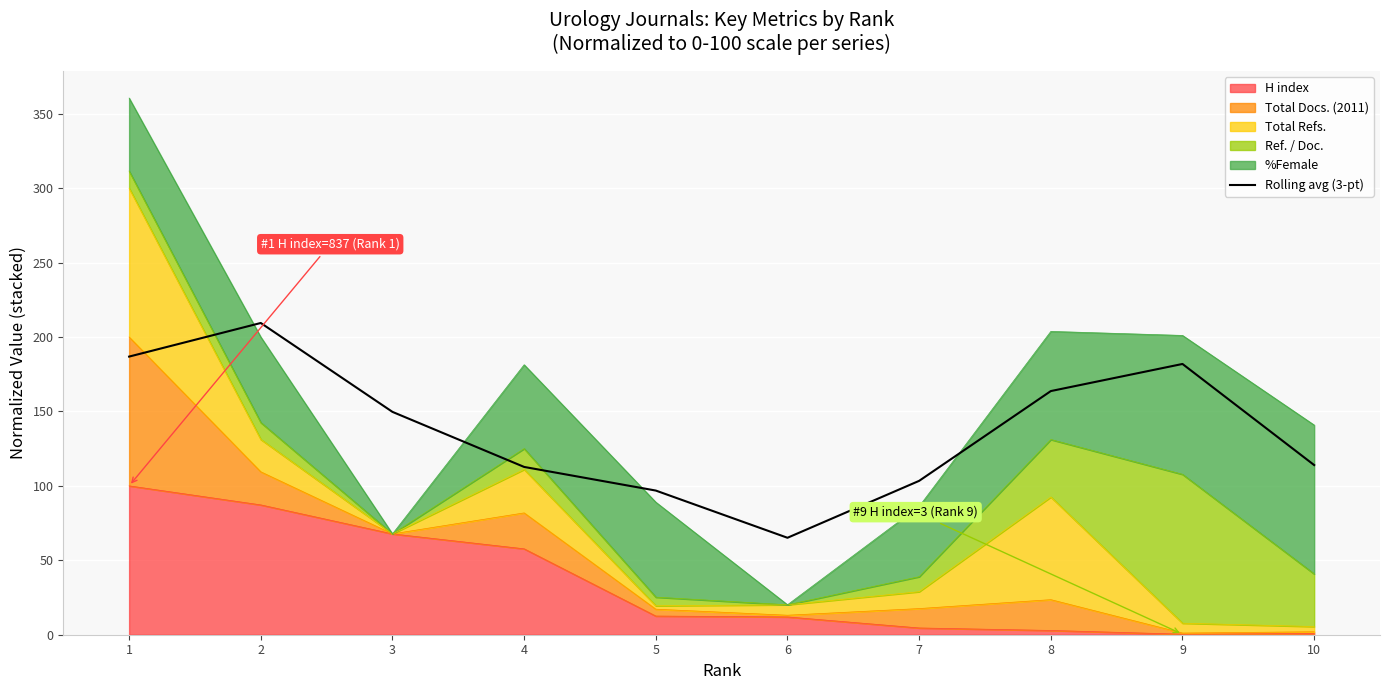

What is the maximum value shown in the chart?

209.4